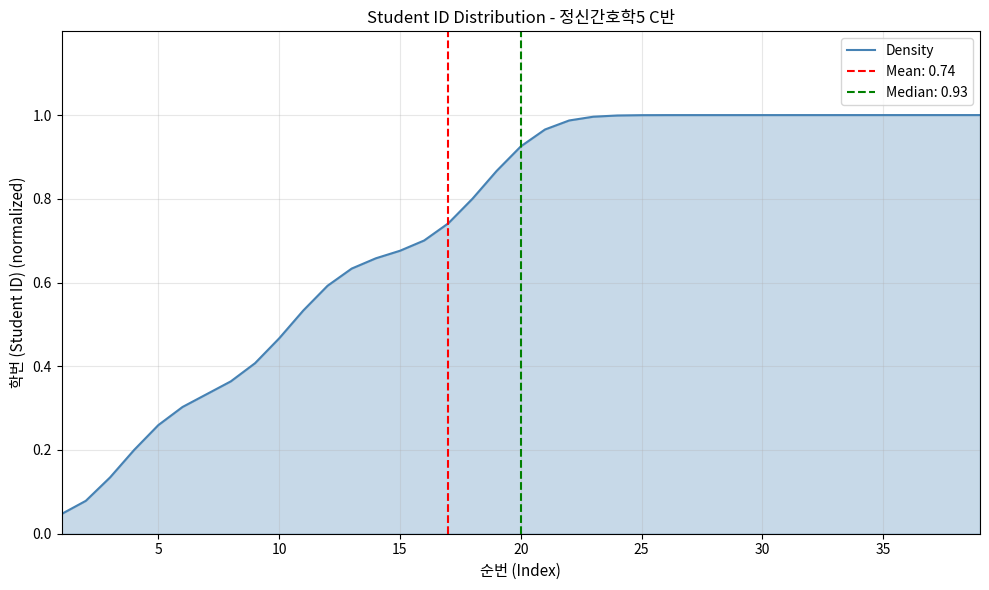

True or false: Density has a value of 0.4 at 30.

False